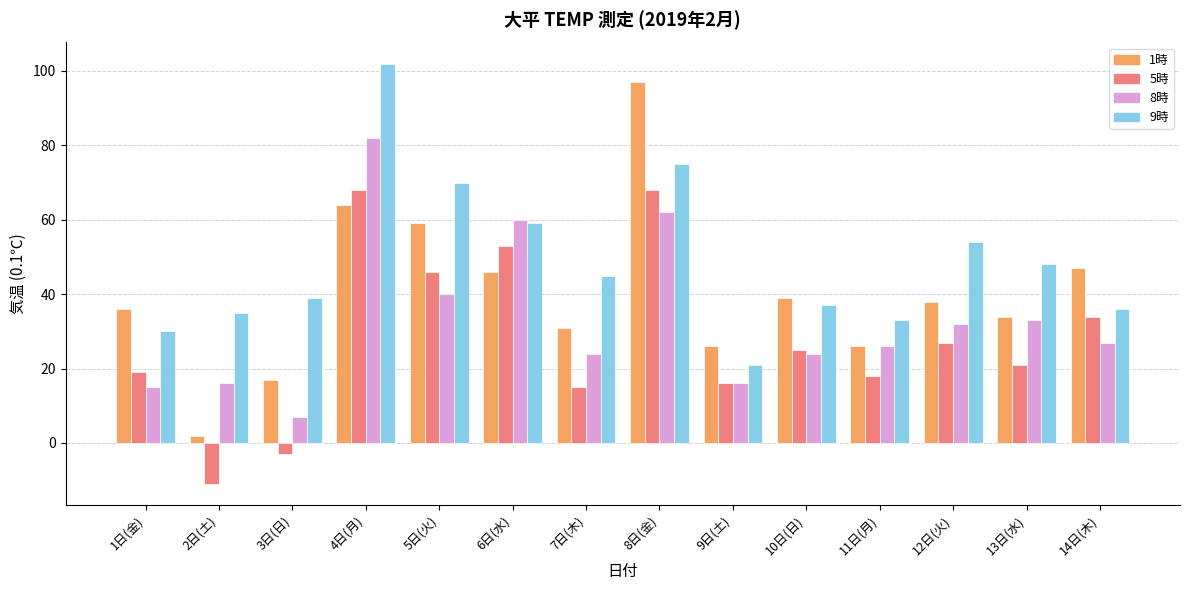

What is the difference between the 9時 values at 10日(日) and 6日(水)?

22